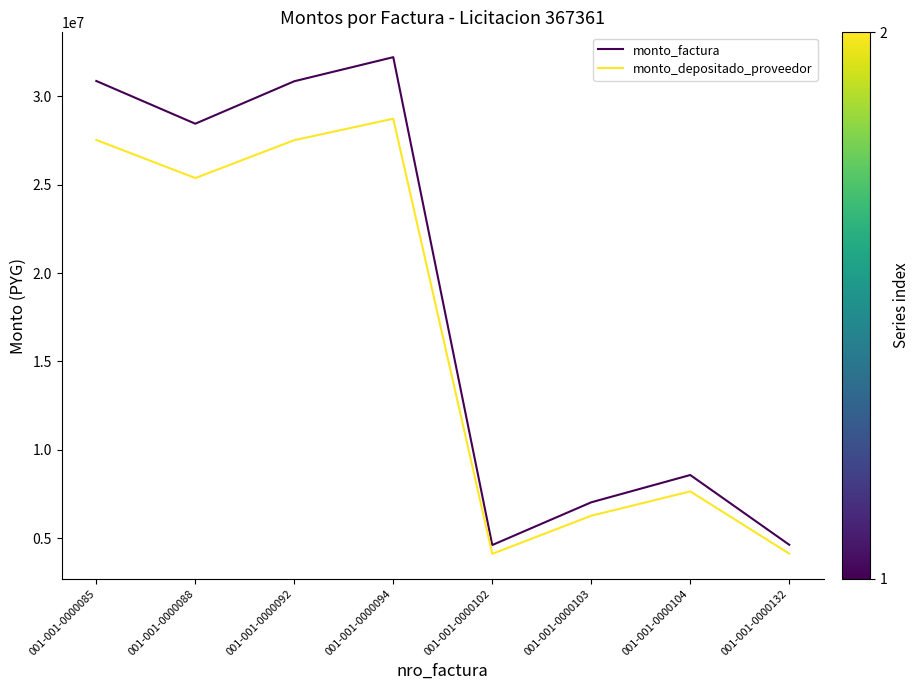

List the series in order of their peak value, highest first.

monto_factura, monto_depositado_proveedor